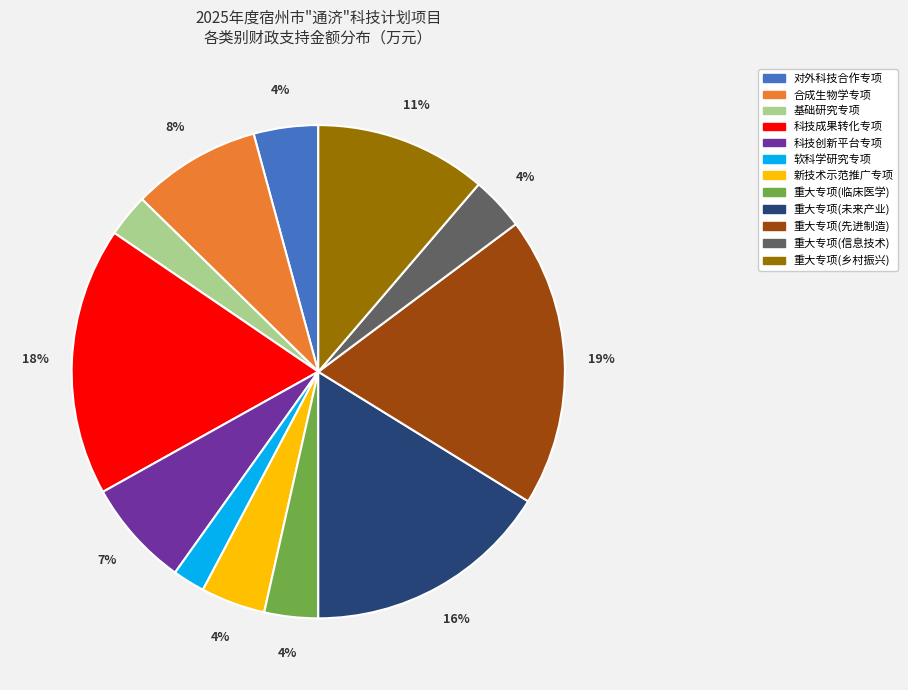

To the nearest percent, what is the difference between the largest and smallest slice percentages?

17%